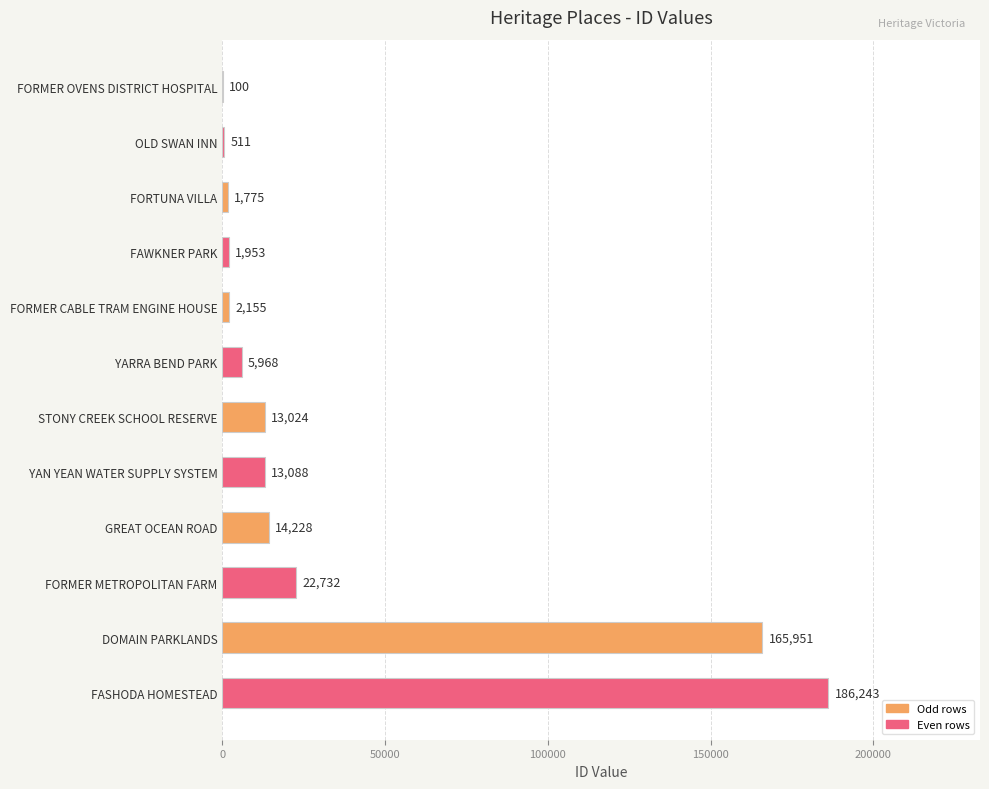

Which has a higher value, GREAT OCEAN ROAD or STONY CREEK SCHOOL RESERVE?

GREAT OCEAN ROAD